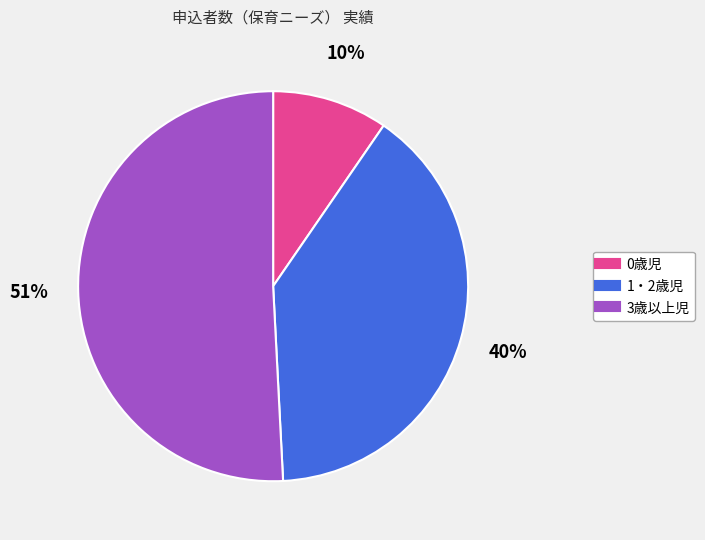

What is the majority slice?

3歳以上児